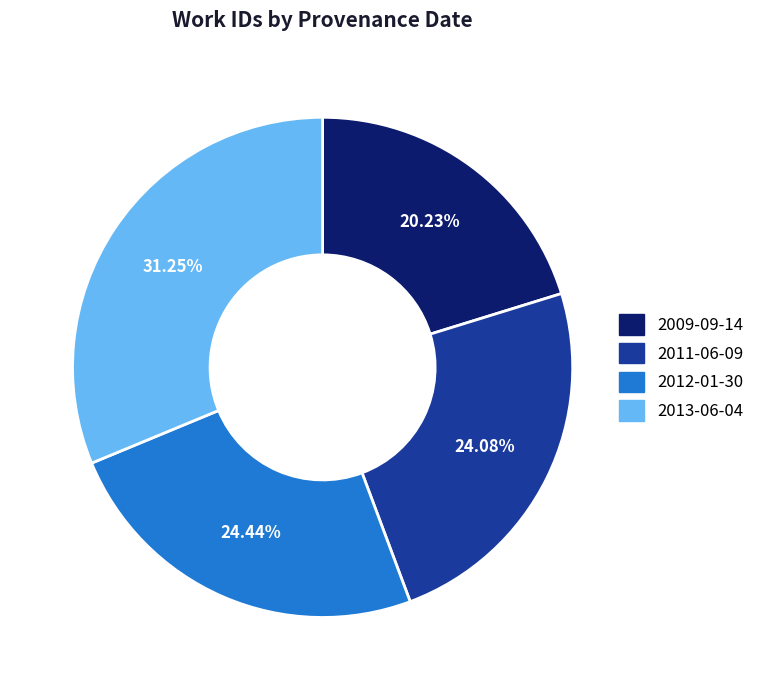

To the nearest percent, what is the difference between the 2009-09-14 and 2013-06-04 slice percentages?

11%